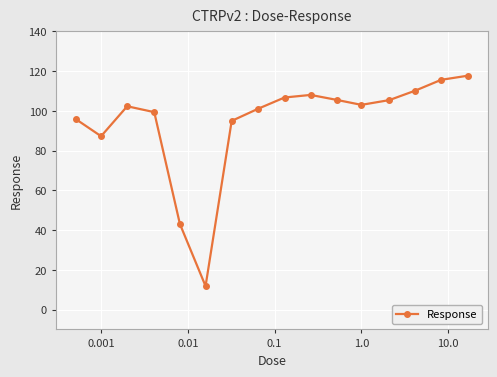

True or false: the data has more than 0 interior local peaks.

True